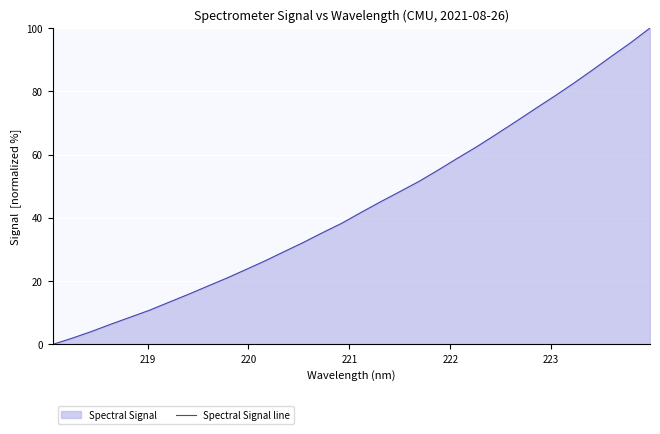

What is the greatest value displayed?

100.0